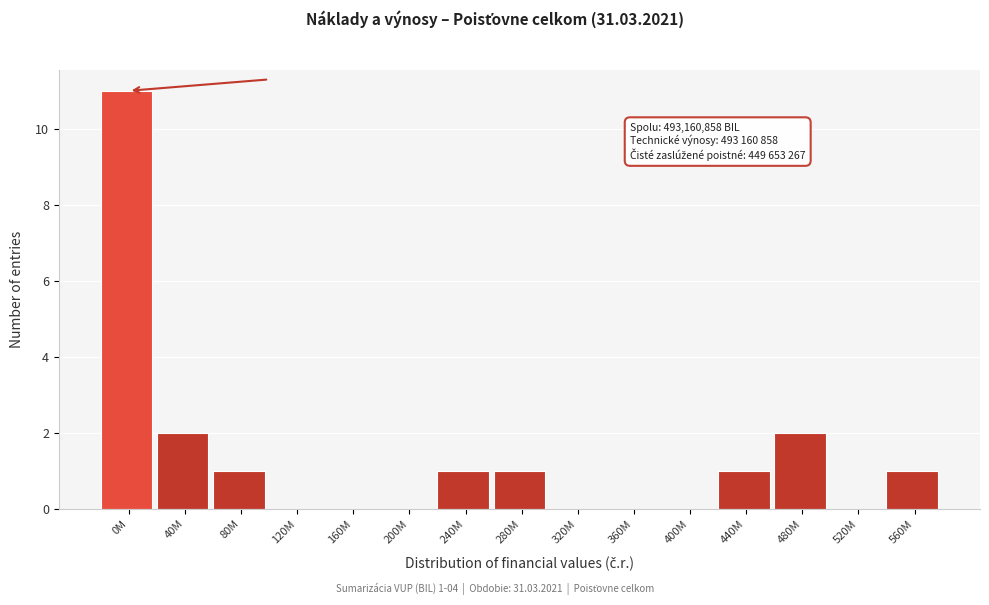

Reading left to right, list all the values displayed in this chart.

0M=11	40M=2	80M=1	120M=0	160M=0	200M=0	240M=1	280M=1	320M=0	360M=0	400M=0	440M=1	480M=2	520M=0	560M=1